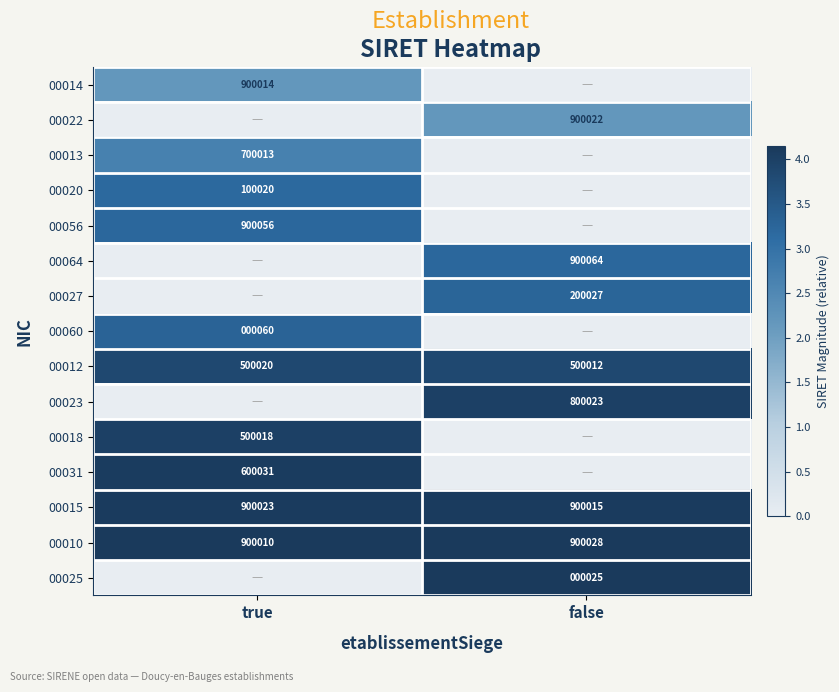

Where is 00010 nearest to the value 900019?

true